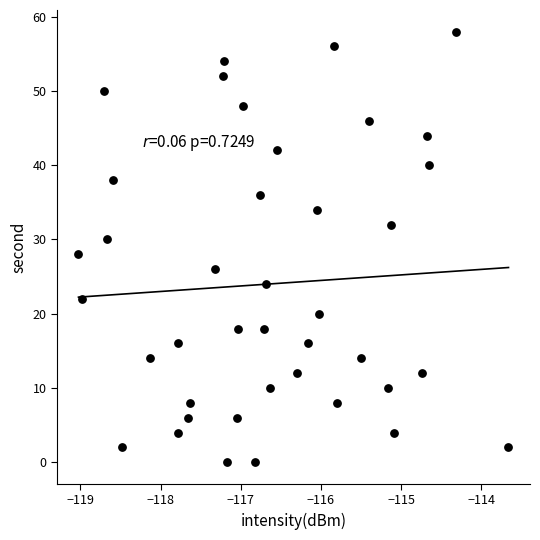

What is the range of Y values (max minus min)?

58